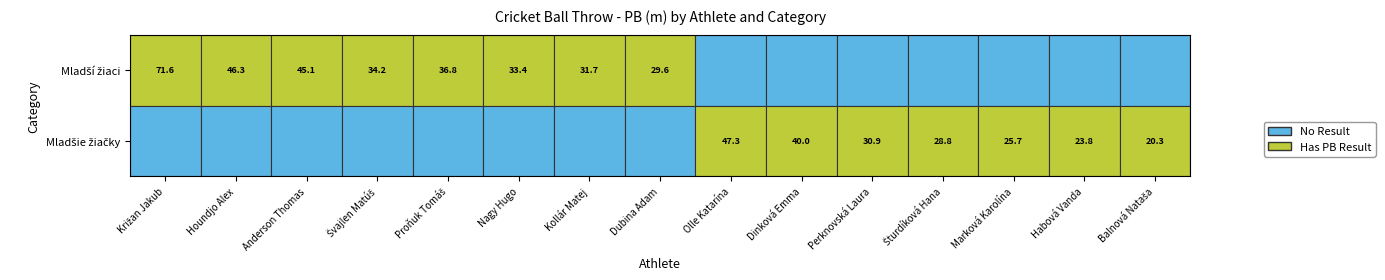

Is it true that Kollár Matej equals 52.6 at 0?

False